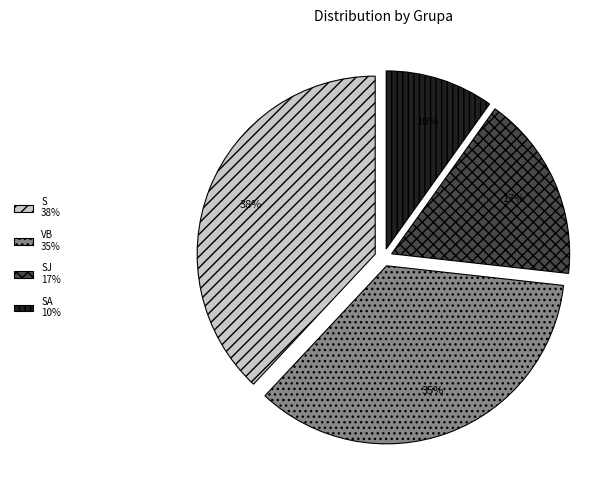

Is there any slice that represents more than half of the pie?

No